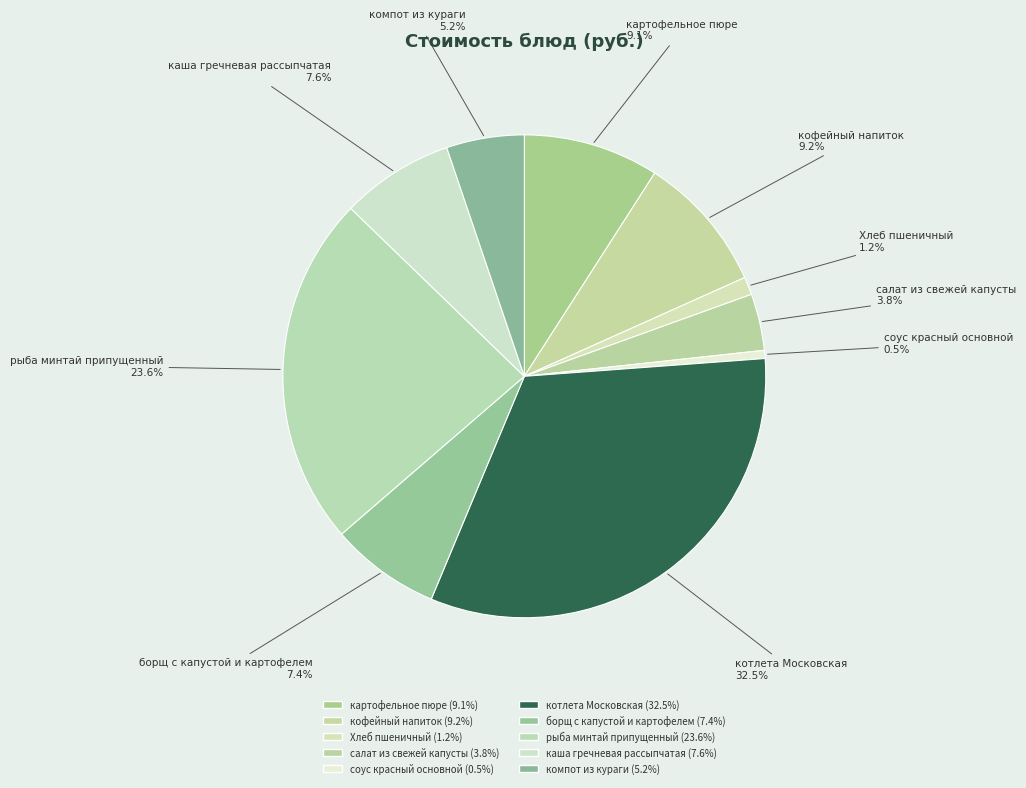

Is there any slice that represents more than half of the pie?

No